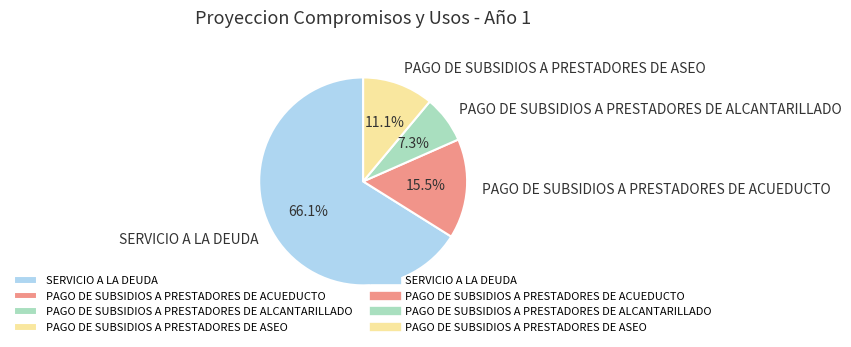

To the nearest percent, what is the difference between the SERVICIO A LA DEUDA and PAGO DE SUBSIDIOS A PRESTADORES DE ALCANTARILLADO slice percentages?

59%